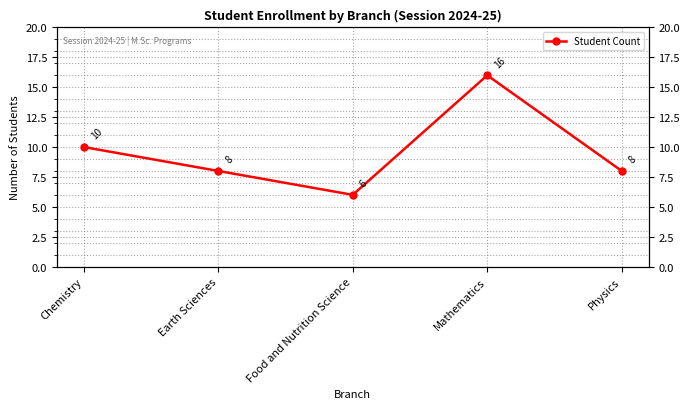

What is the change in value from Food and Nutrition Science to Mathematics?

+10